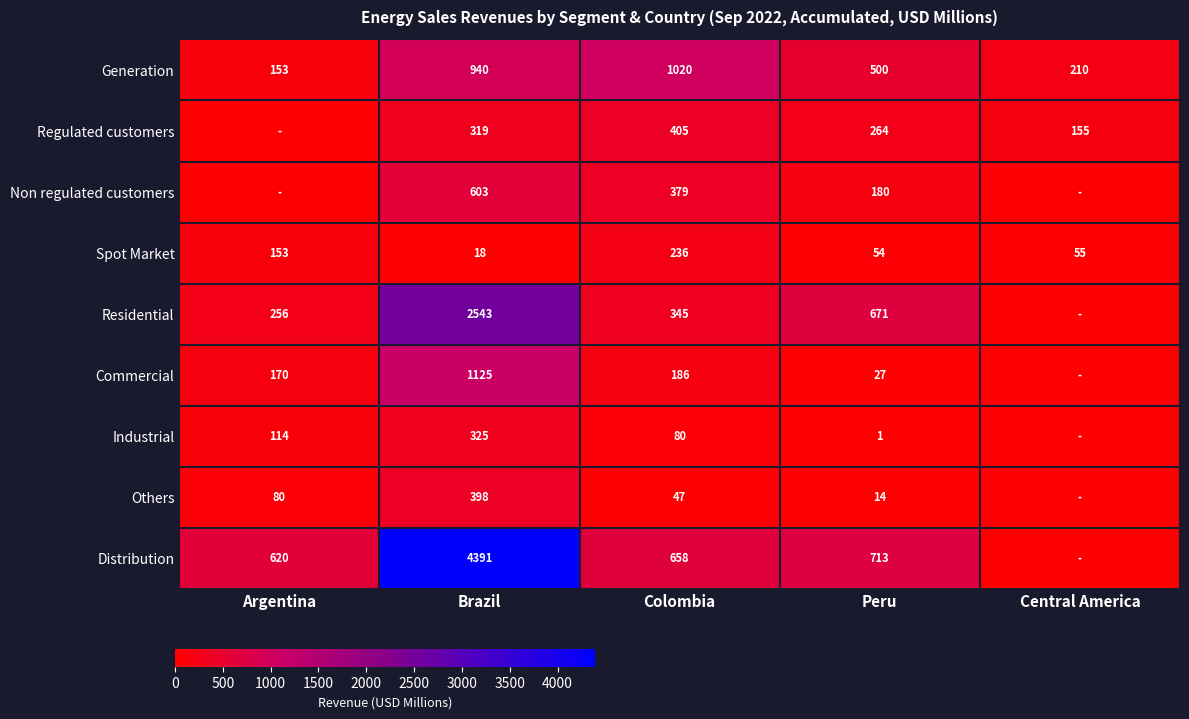

What is the difference between the Residential values at Peru and Colombia?

326